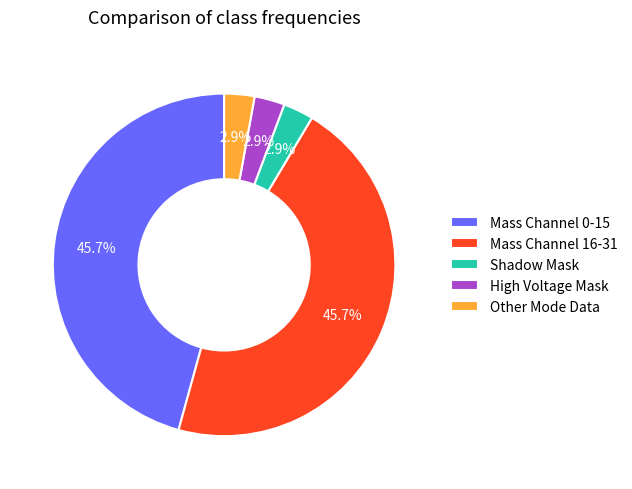

Which has a higher value, High Voltage Mask or Mass Channel 16-31?

Mass Channel 16-31